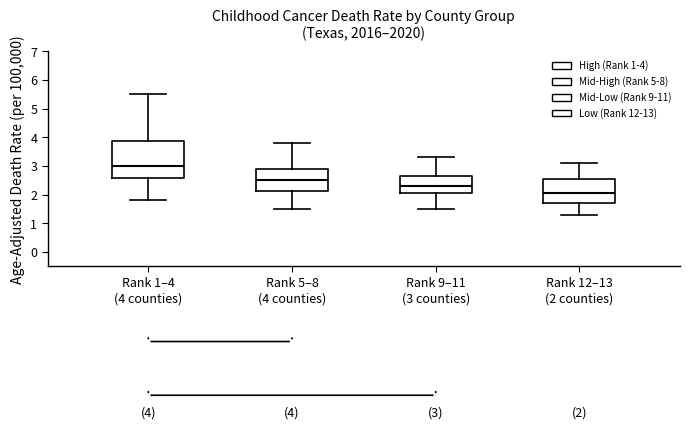

Comparing the boxes themselves (not the whiskers), which one is the tallest?

Rank 1–4 (4 counties)